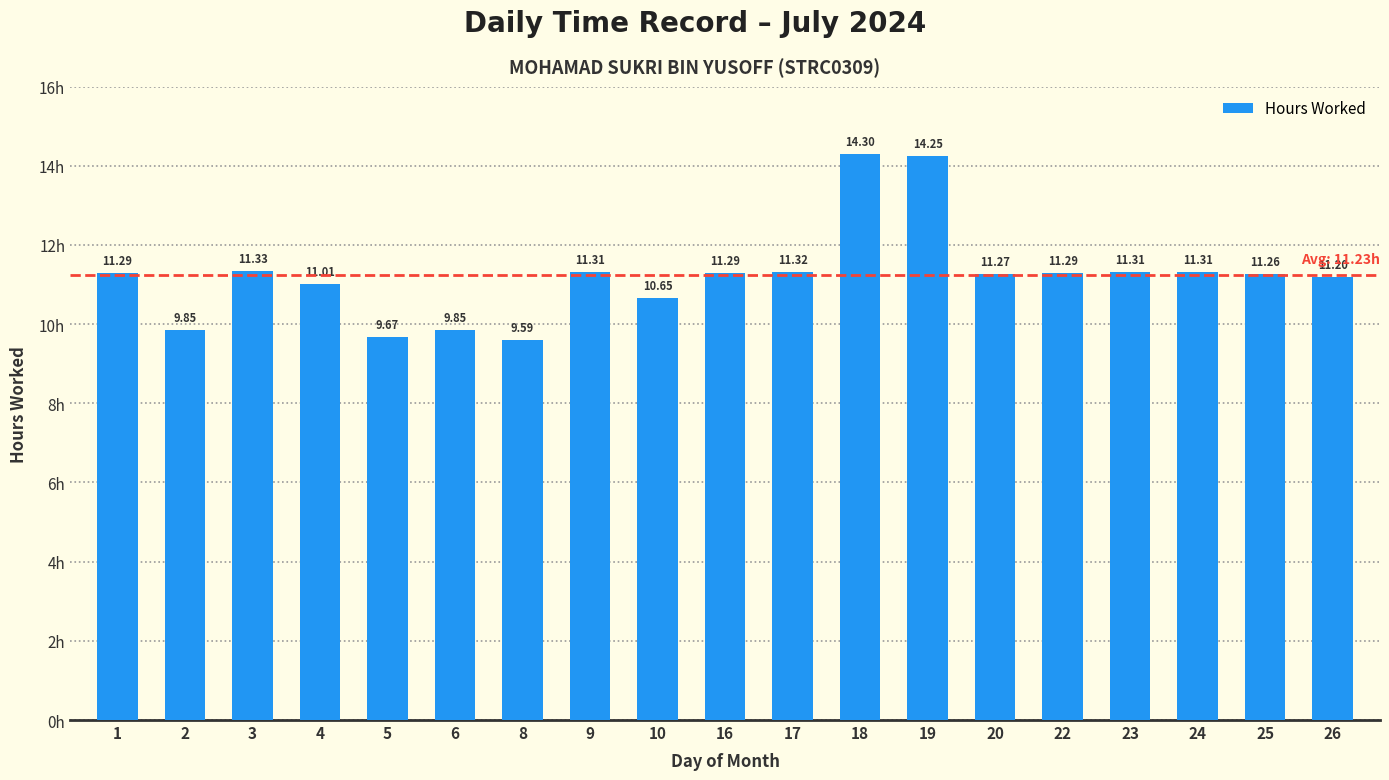

What is the value of the 11th bar from the left?

11.3